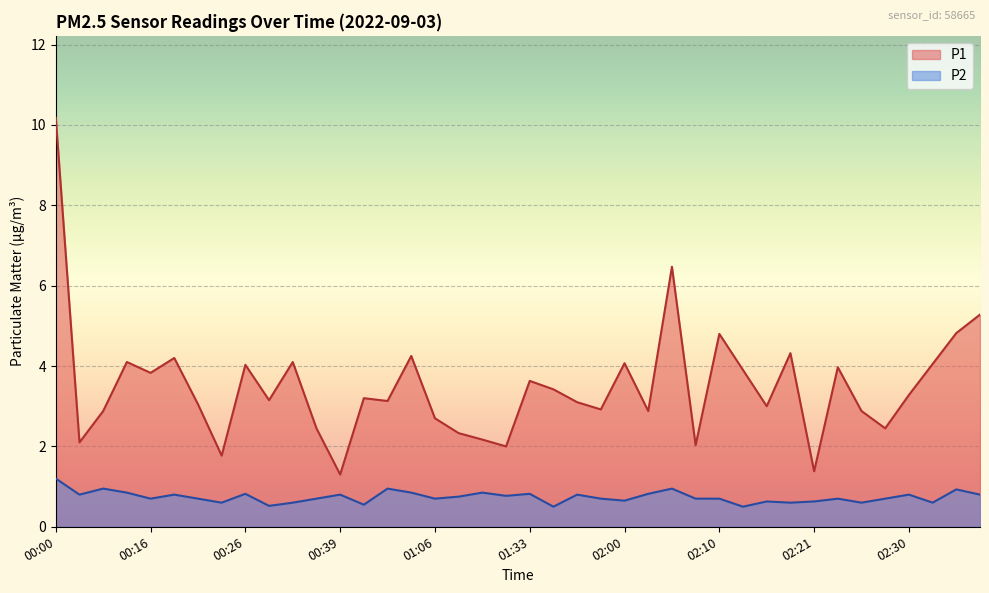

What is the average value of the P1 series?

3.5